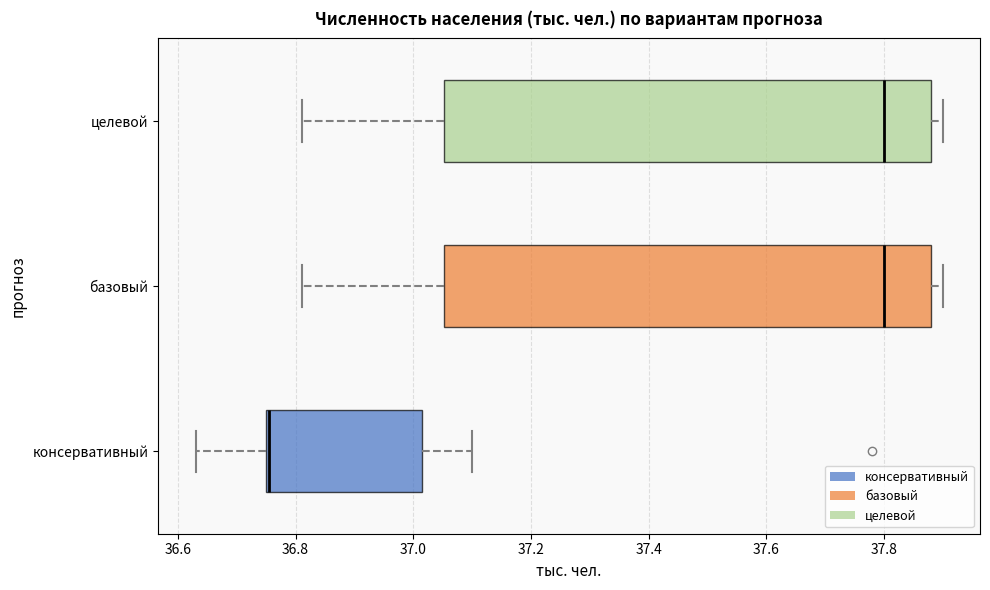

Where does the left whisker of the box for базовый end on the x-axis? The values are not printed on the chart, so give them approximately, as read against the axis.

36.82